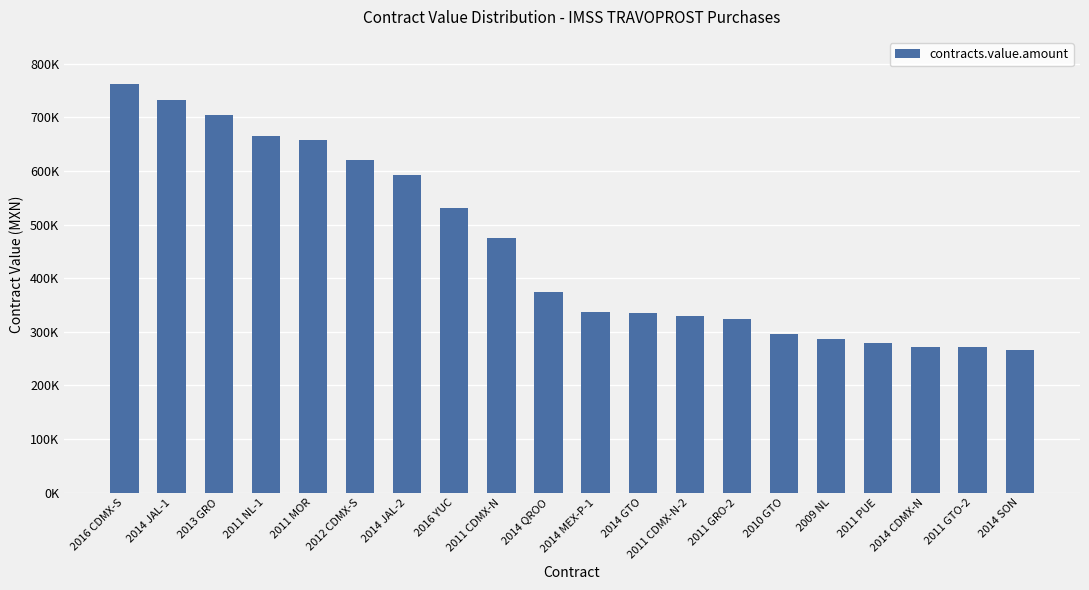

List the labels in order of value, largest first.

2016 CDMX-S, 2014 JAL-1, 2013 GRO, 2011 NL-1, 2011 MOR, 2012 CDMX-S, 2014 JAL-2, 2016 YUC, 2011 CDMX-N, 2014 QROO, 2014 MEX-P-1, 2014 GTO, 2011 CDMX-N-2, 2011 GRO-2, 2010 GTO, 2009 NL, 2011 PUE, 2014 CDMX-N, 2011 GTO-2, 2014 SON